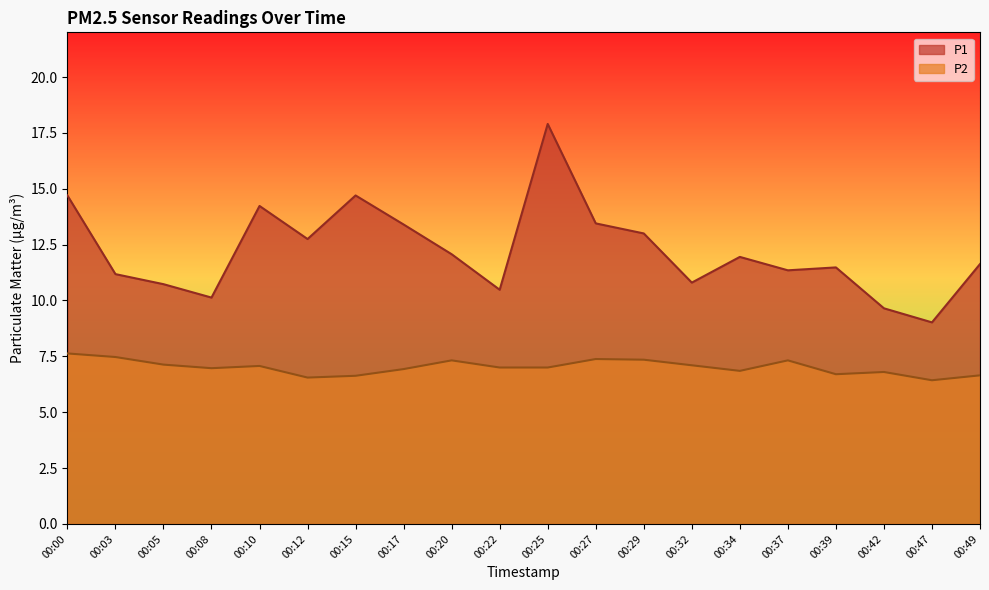

Reading right to left, list all the values displayed in this chart.

P1: 11.6	9.0	9.7	11.5	11.3	11.9	10.8	13.0	13.4	17.9	10.5	12.1	13.4	14.7	12.8	14.2	10.1	10.7	11.2	14.7
P2: 6.7	6.4	6.8	6.7	7.3	6.8	7.1	7.3	7.4	7.0	7.0	7.3	6.9	6.6	6.5	7.1	7.0	7.1	7.5	7.6